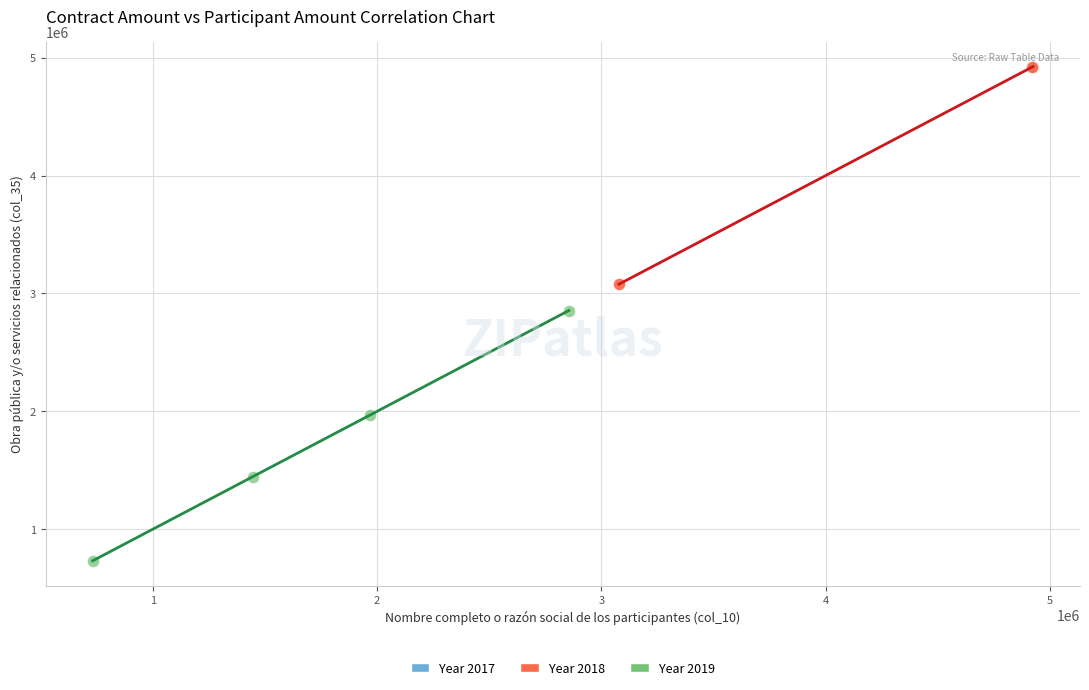

Which series has the largest Y range (max minus min)?

Year 2019